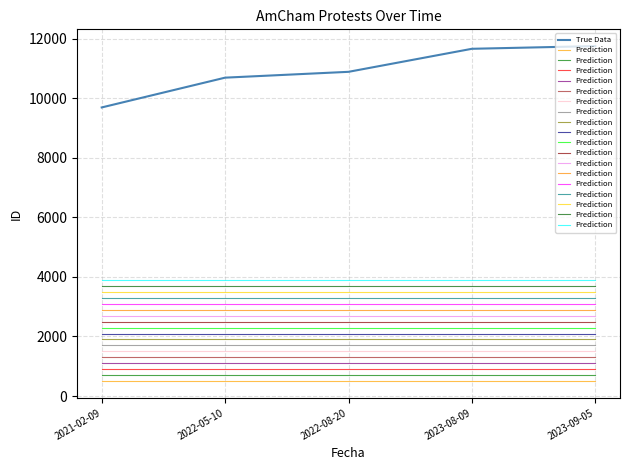

List the series in order of their overall mean, highest first.

True Data, Prediction